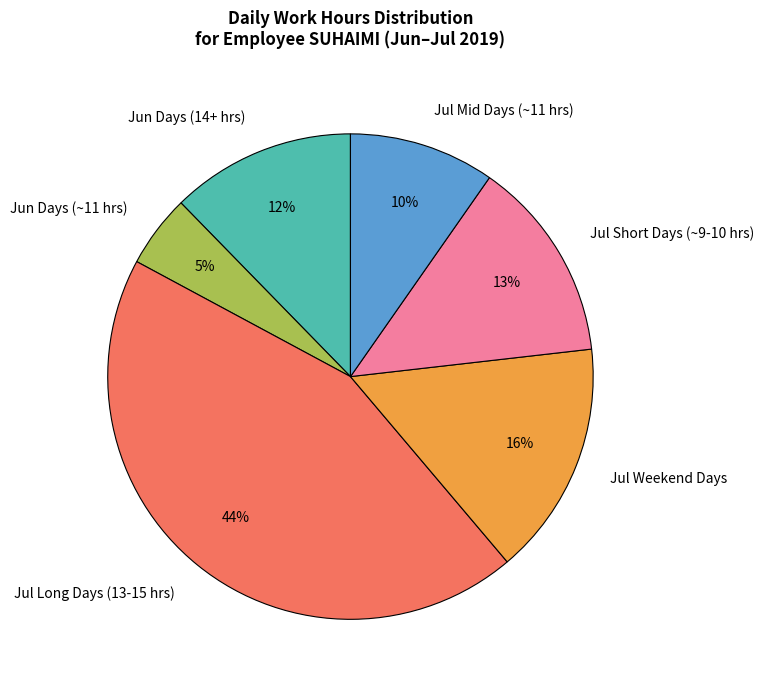

Count the number of slices in the pie.

6